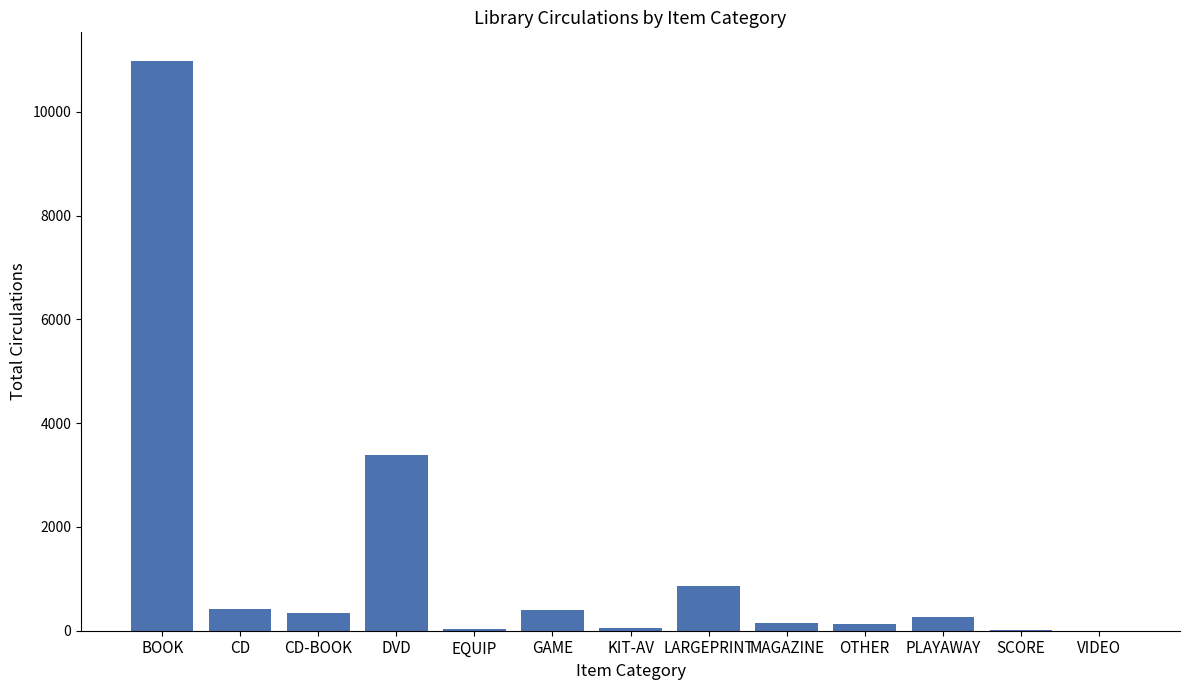

What is the greatest value displayed?

10981